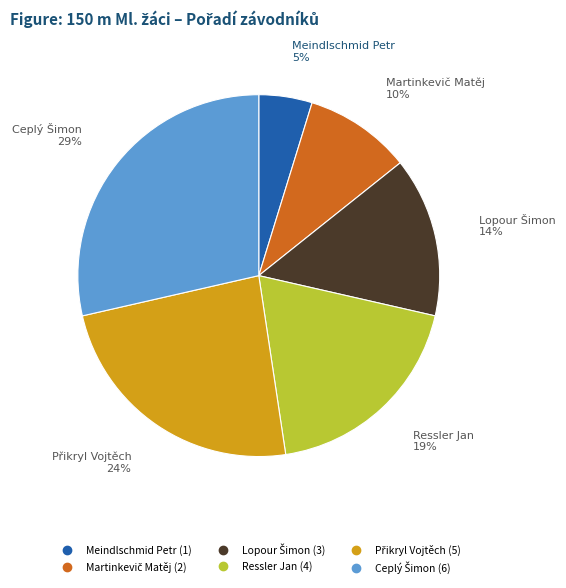

To the nearest percent, what portion does Meindlschmid Petr represent?

5%